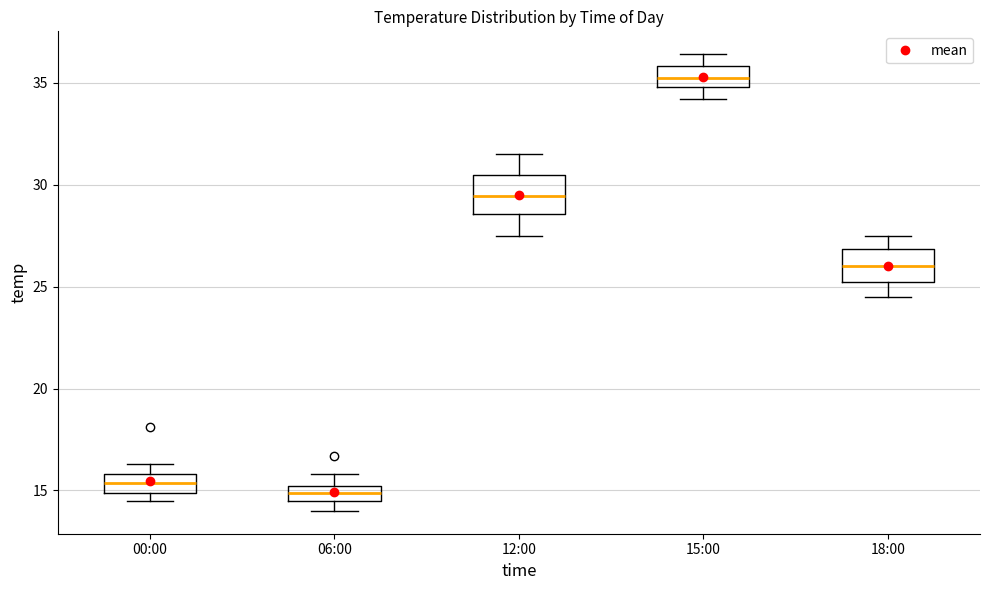

Where is the upper edge of the box for 06:00 on the y-axis? The values are not printed on the chart, so give them approximately, as read against the axis.

15.0